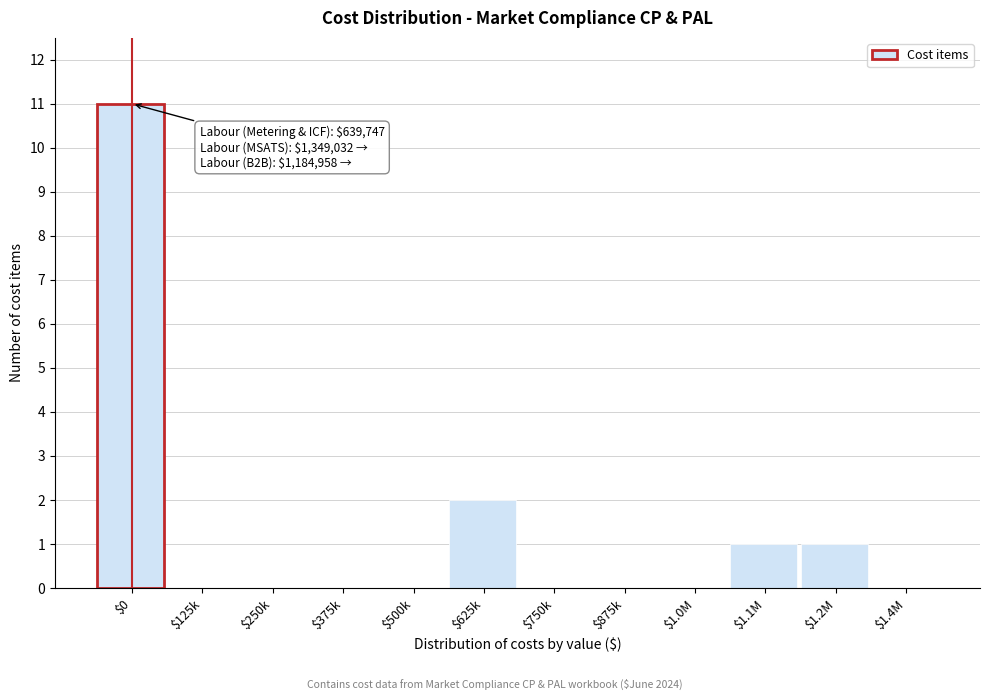

Where is the data nearest to the value 5?

$625k